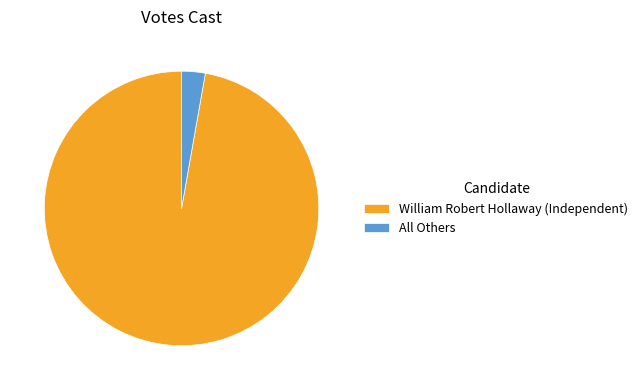

Which slice is the smallest?

All Others